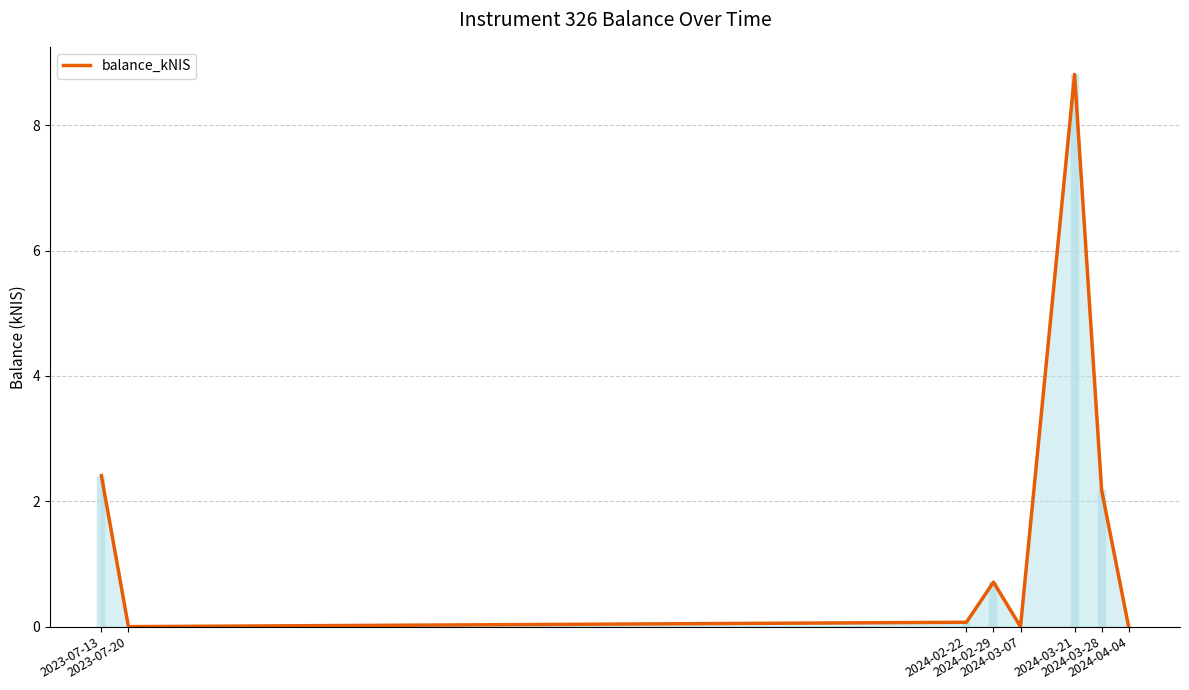

Reading right to left, what are all the values shown in this chart?

0.0	2.2	8.8	0.0	0.7	0.1	0.0	2.4